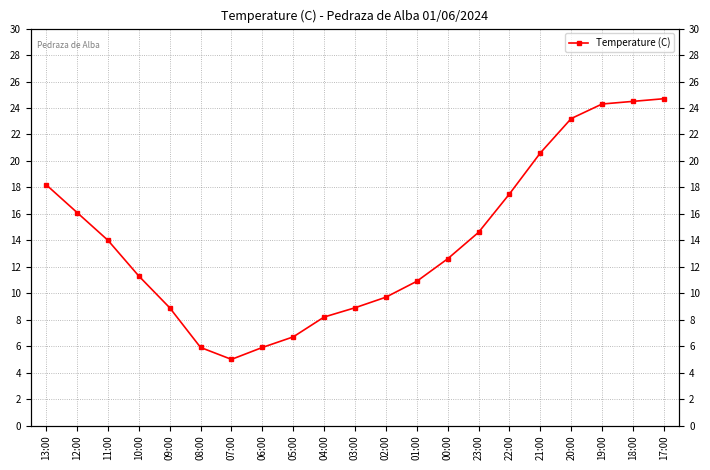

List the labels in order of value, largest first.

17:00, 18:00, 19:00, 20:00, 21:00, 13:00, 22:00, 12:00, 23:00, 11:00, 00:00, 10:00, 01:00, 02:00, 09:00, 03:00, 04:00, 05:00, 08:00, 06:00, 07:00